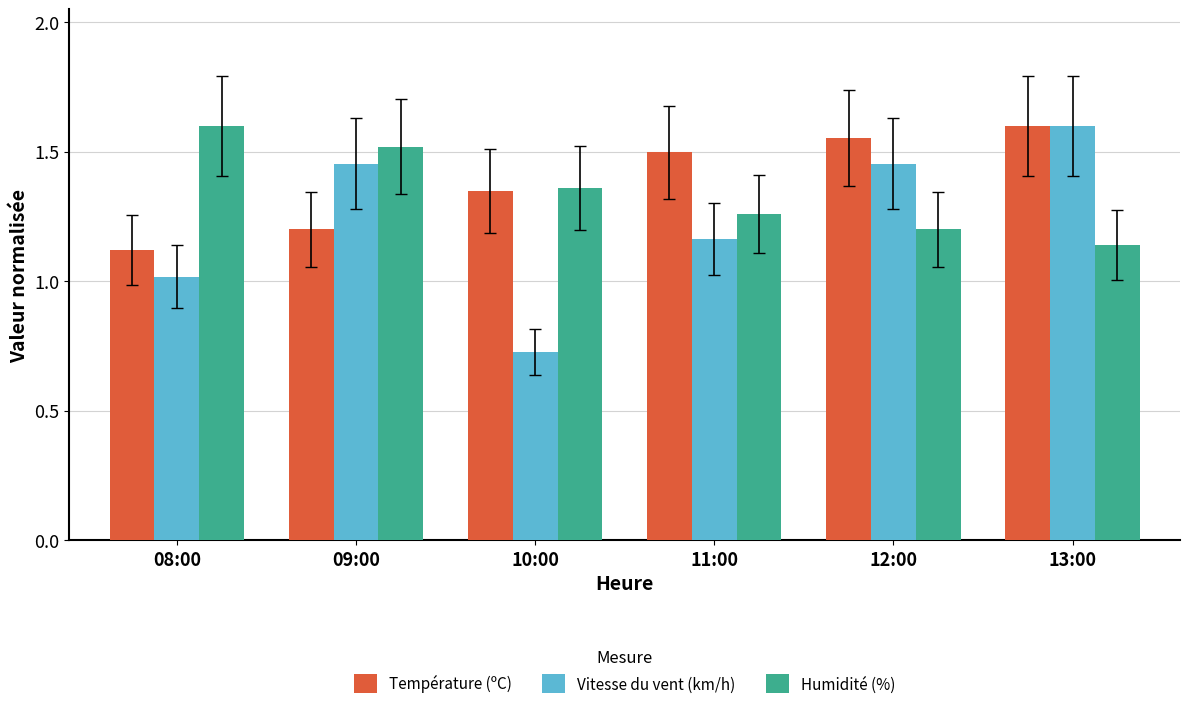

List the labels in order of Température (ºC) value, smallest first.

08:00, 09:00, 10:00, 11:00, 12:00, 13:00